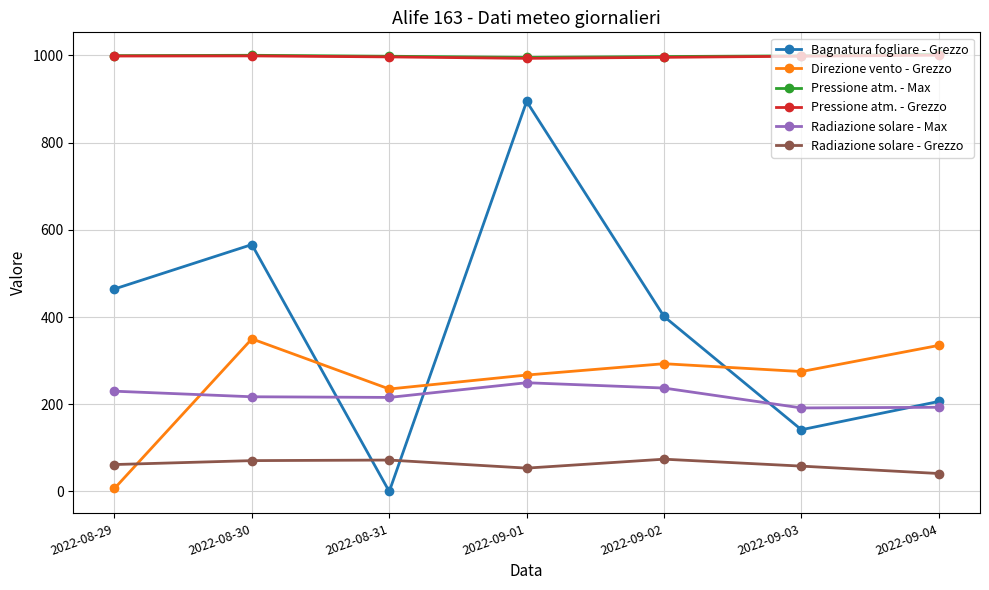

How many values in the Direzione vento - Grezzo series are below 275?

3